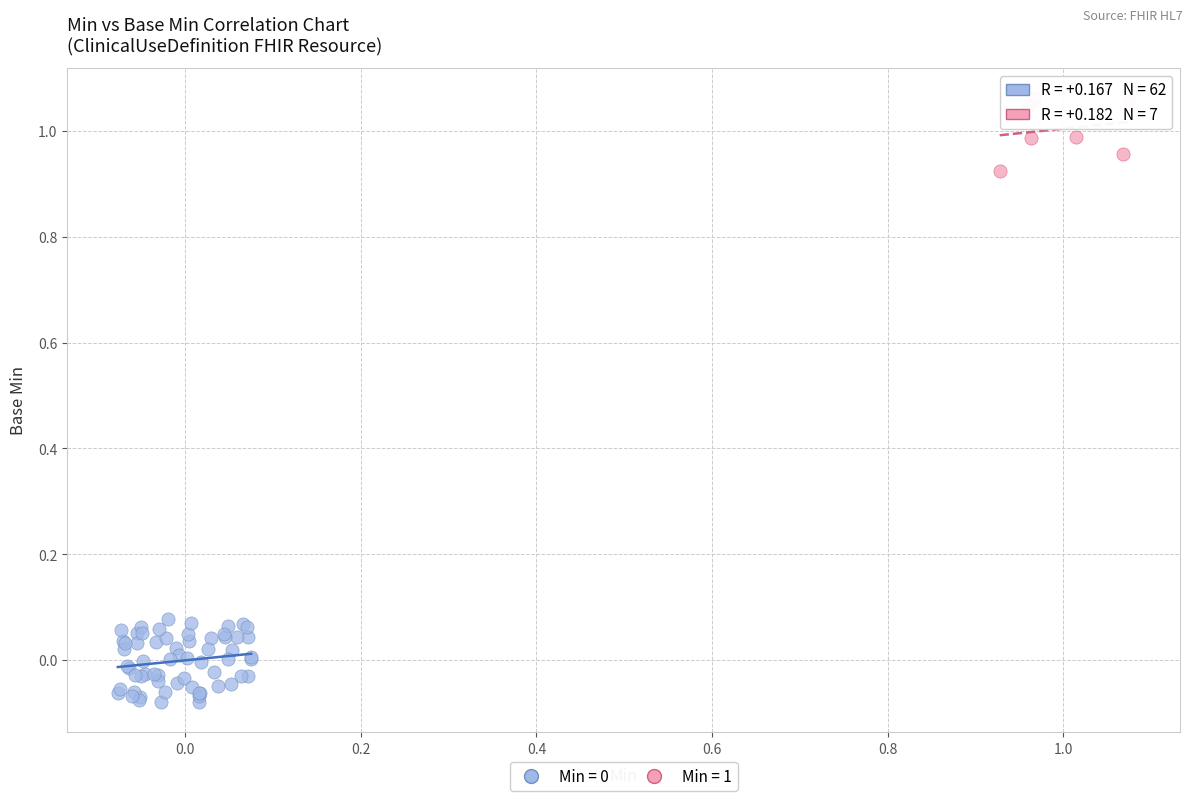

Which series reaches the maximum Y coordinate?

Min = 1